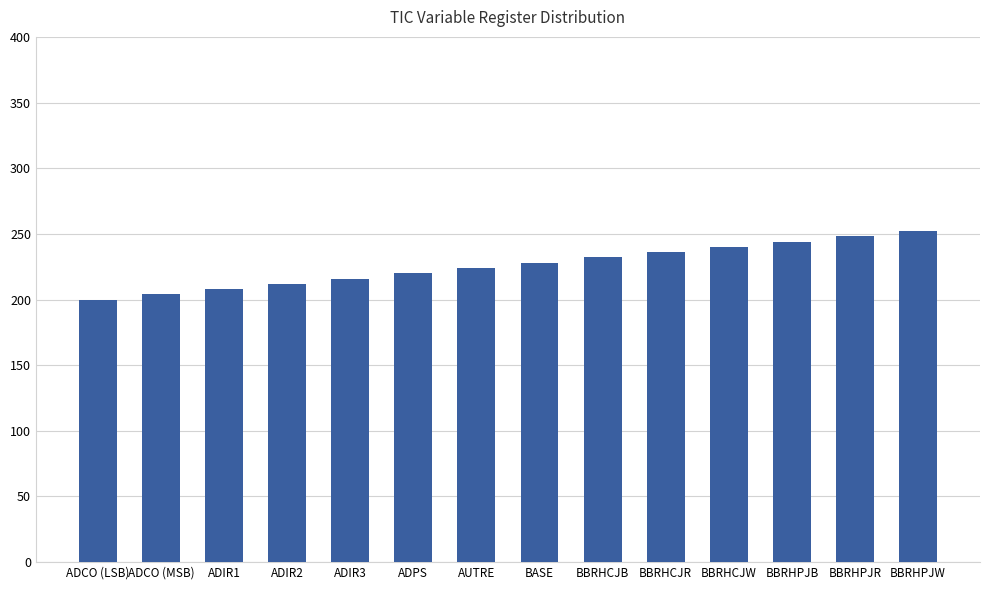

What is the smallest value displayed?

200